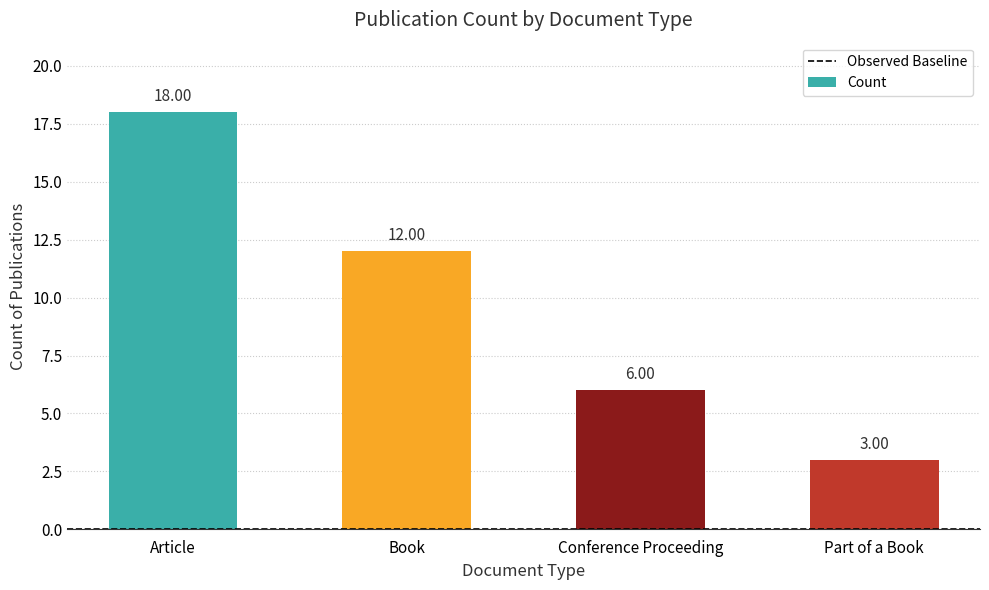

What is the average value?

10